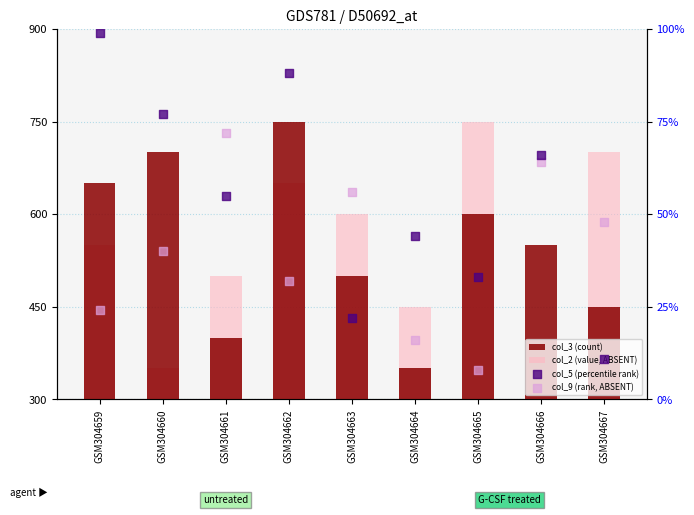

Which series has the largest total across all categories?

col_5 (percentile rank)